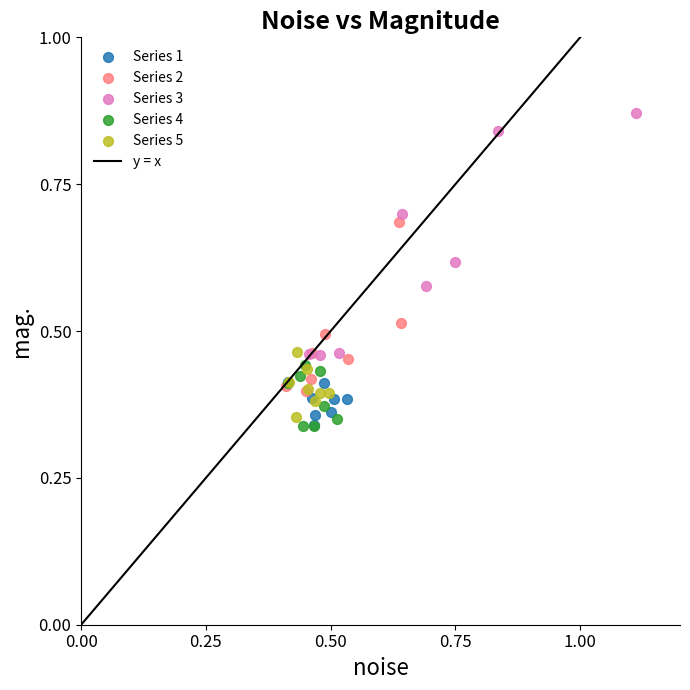

Which series reaches the maximum Y coordinate?

Series 3